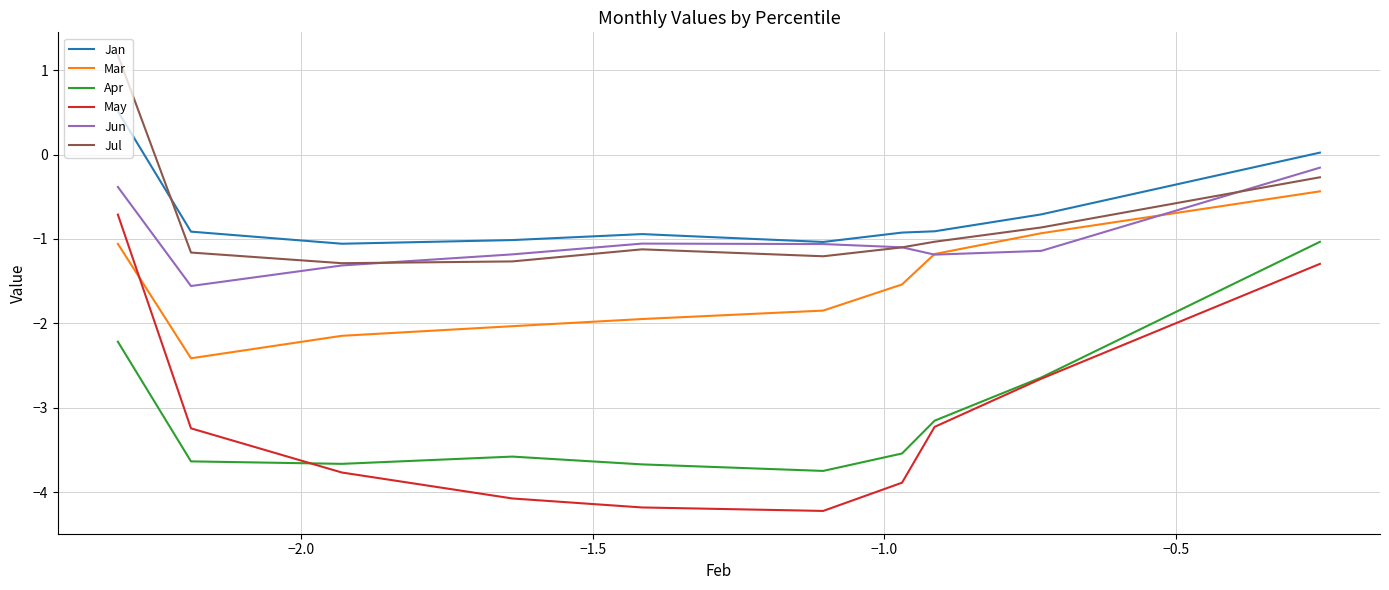

Which series has the largest range (max minus min)?

May